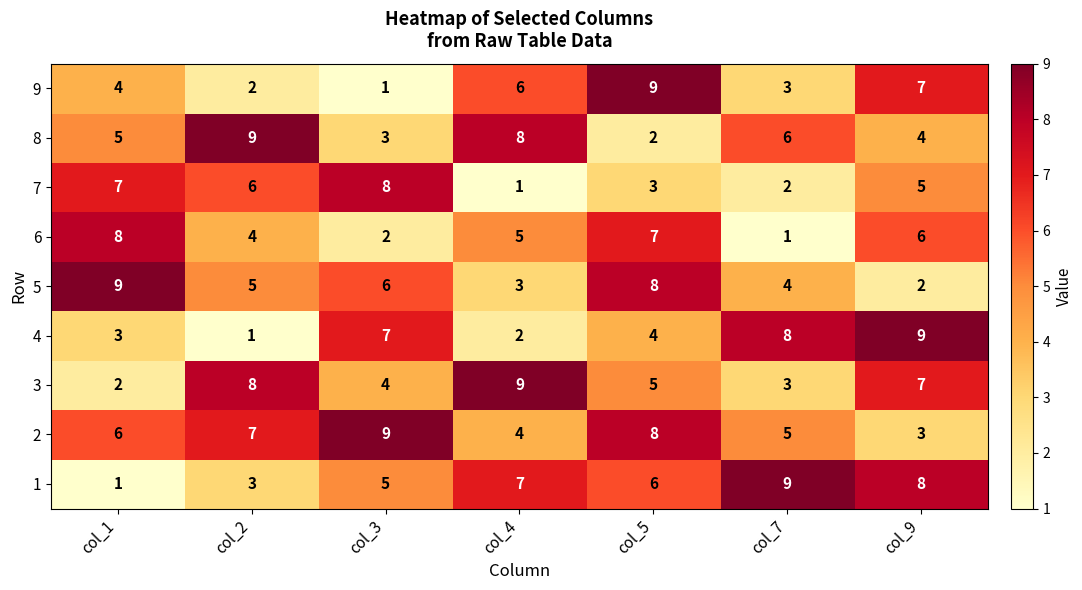

At which label does 1 reach its minimum?

col_1